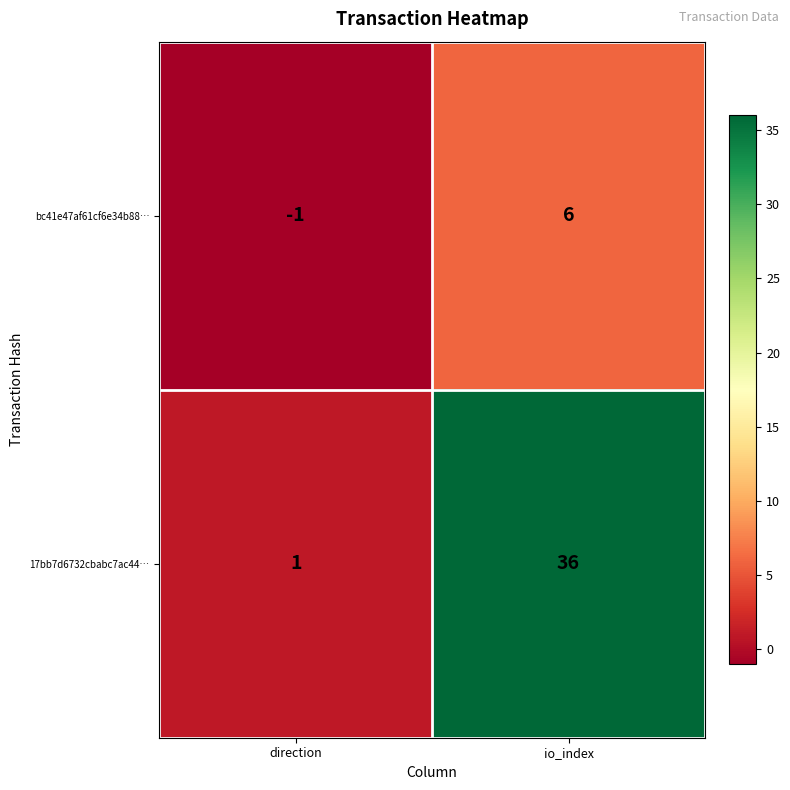

What is the difference between the bc41e47af61cf6e34b88… values at direction and io_index?

7